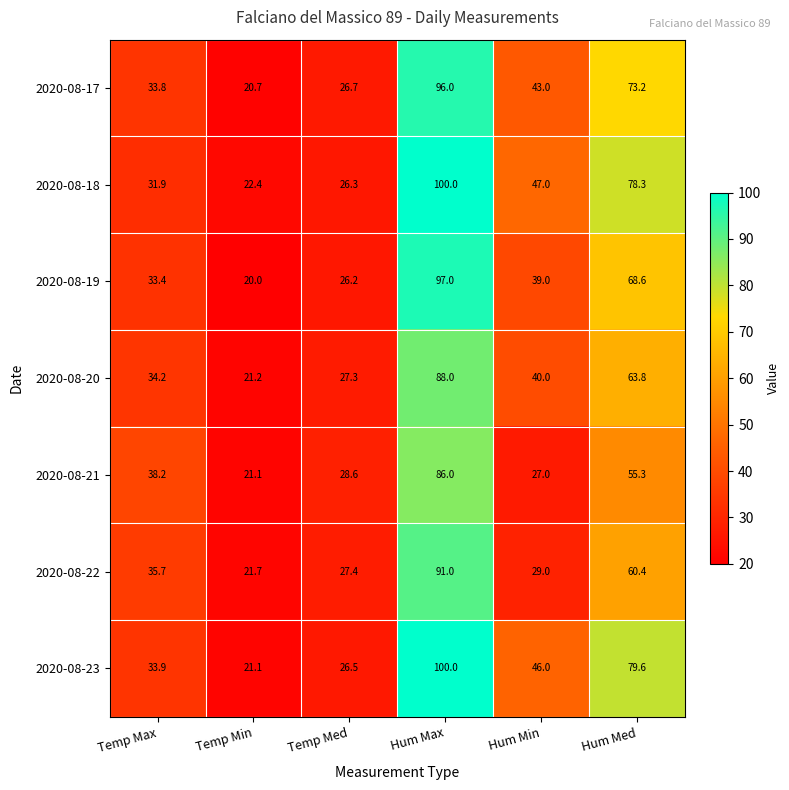

Rank the categories by 2020-08-23 value from highest to lowest.

Hum Max, Hum Med, Hum Min, Temp Max, Temp Med, Temp Min